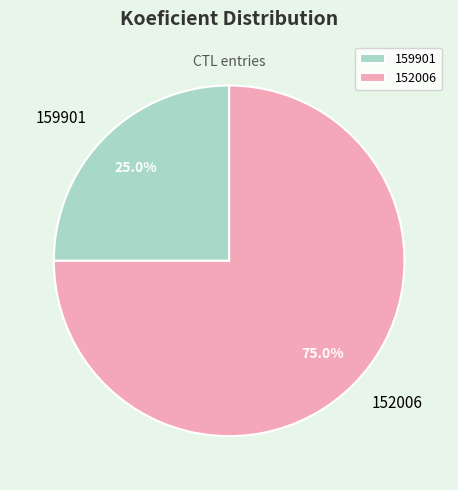

Count the number of slices in the pie.

2